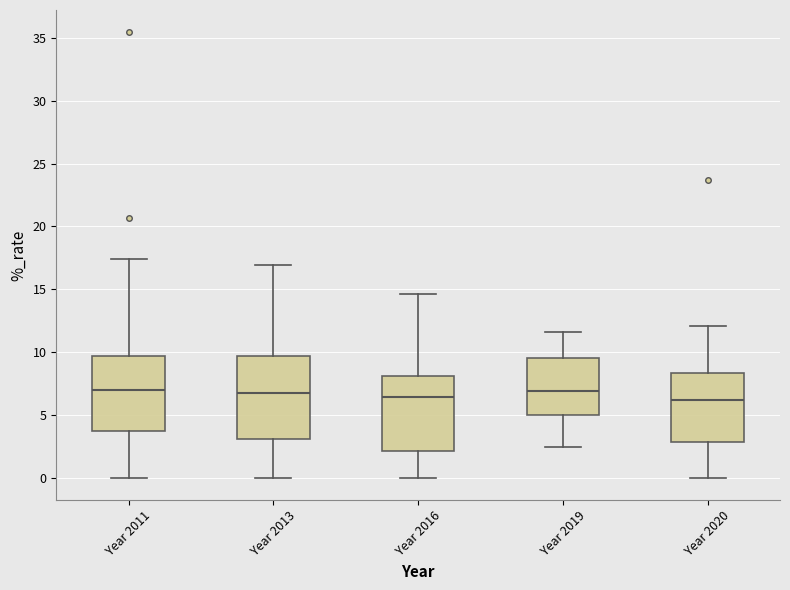

Where does the median line of the box for Year 2013 sit on the y-axis? The values are not printed on the chart, so give them approximately, as read against the axis.

6.5